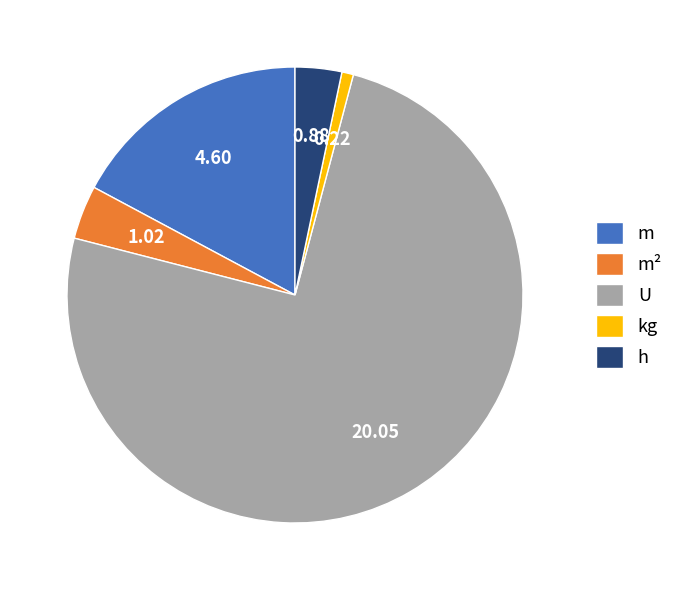

Count the number of slices in the pie.

5